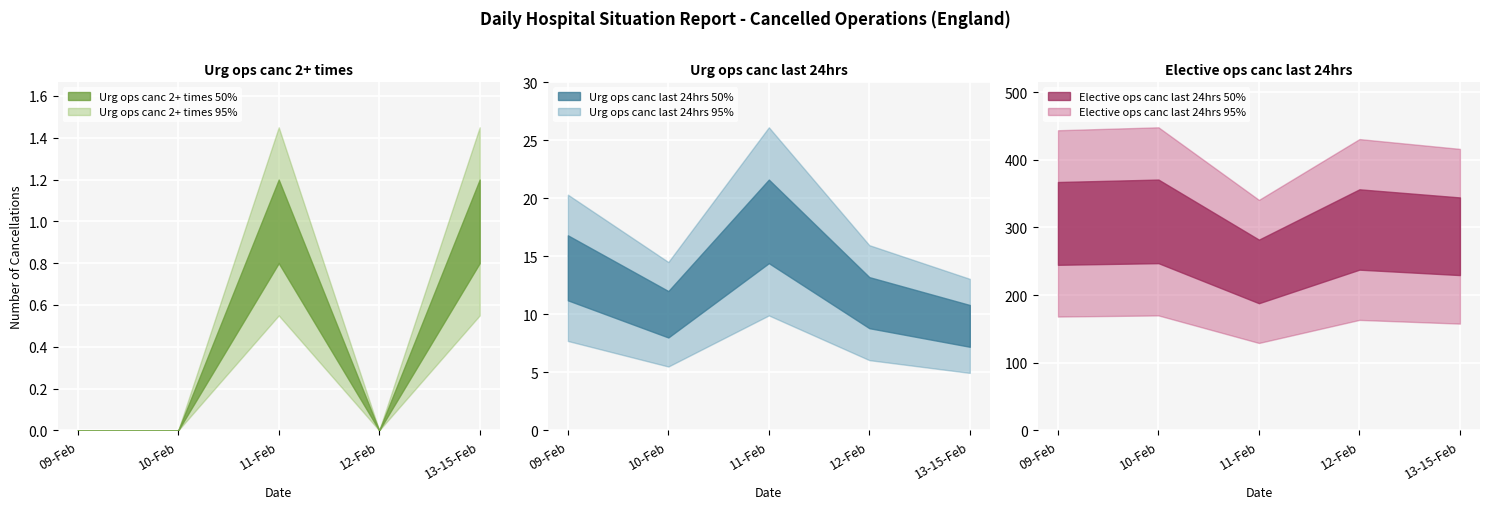

Is the value of Elective ops canc last 24hrs at 12-Feb greater than the value of Urg ops canc last 24hrs at 12-Feb?

Yes